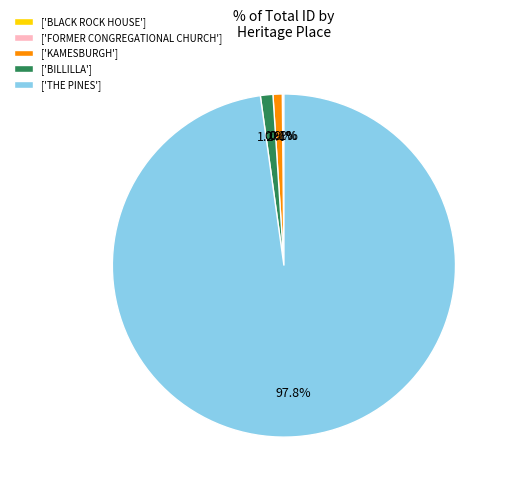

To the nearest percent, what is the average slice percentage?

20%